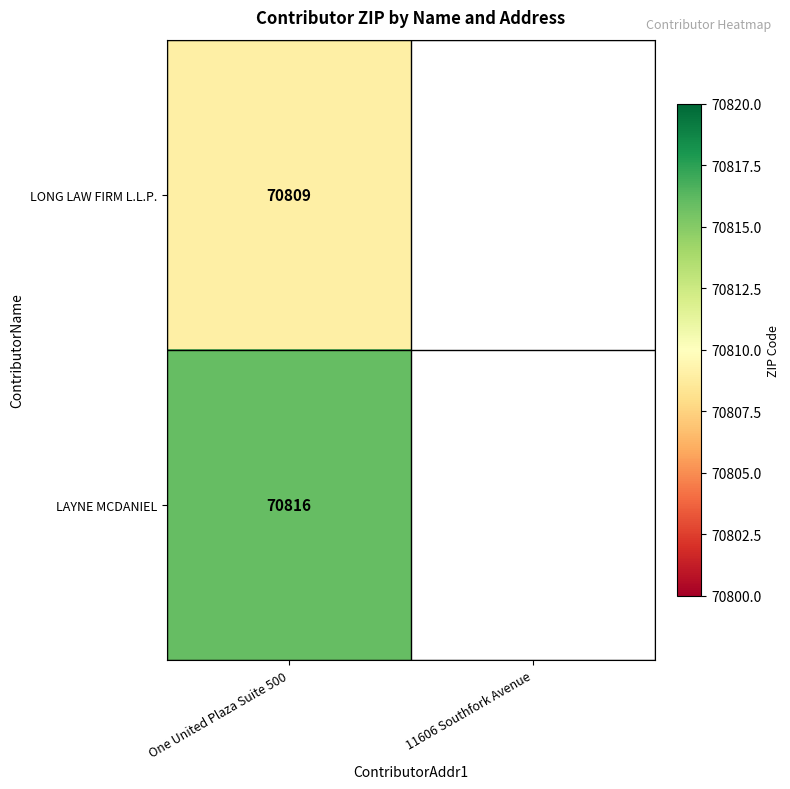

True or false: LAYNE MCDANIEL has a value of 70816 at One United Plaza Suite 500.

True